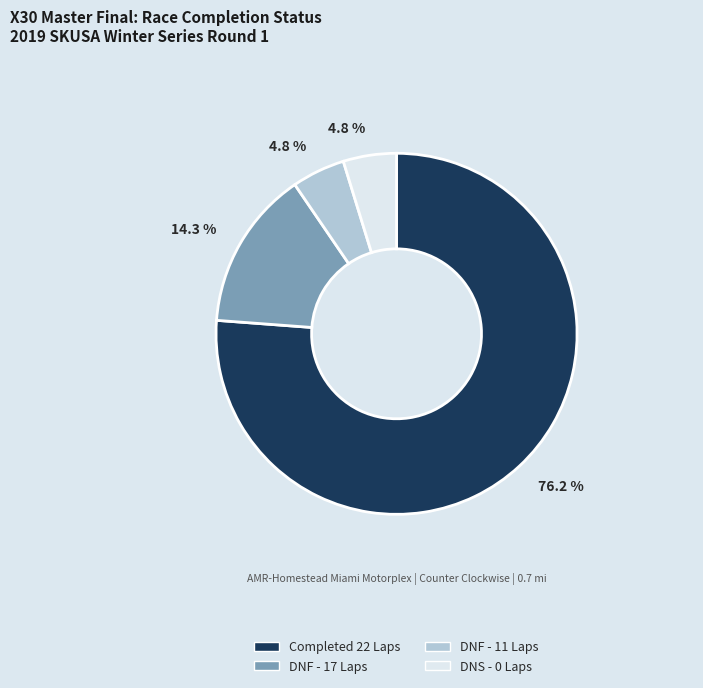

Which has a higher value, DNF - 17 Laps or DNF - 11 Laps?

DNF - 17 Laps